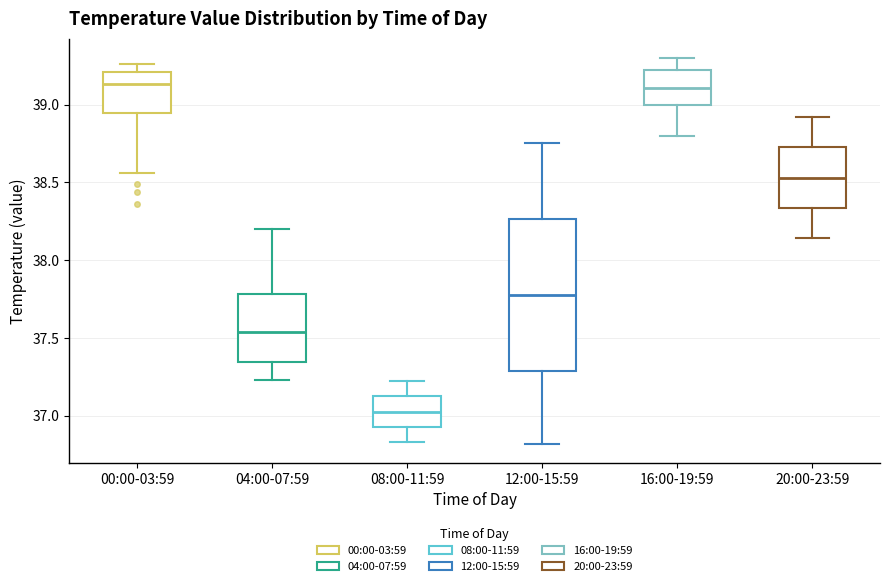

Reading left to right, read every box against the y-axis: the position of its median line, the range the box covers, and the ends of its whiskers. The values are not printed on the chart, so give them approximately, as read against the axis.

00:00-03:59: median 39.15, box 38.95 to 39.20, whiskers 38.55 to 39.25
04:00-07:59: median 37.55, box 37.35 to 37.80, whiskers 37.25 to 38.20
08:00-11:59: median 37.05, box 36.95 to 37.10, whiskers 36.85 to 37.20
12:00-15:59: median 37.80, box 37.30 to 38.25, whiskers 36.80 to 38.75
16:00-19:59: median 39.10, box 39.00 to 39.20, whiskers 38.80 to 39.30
20:00-23:59: median 38.55, box 38.35 to 38.75, whiskers 38.15 to 38.90